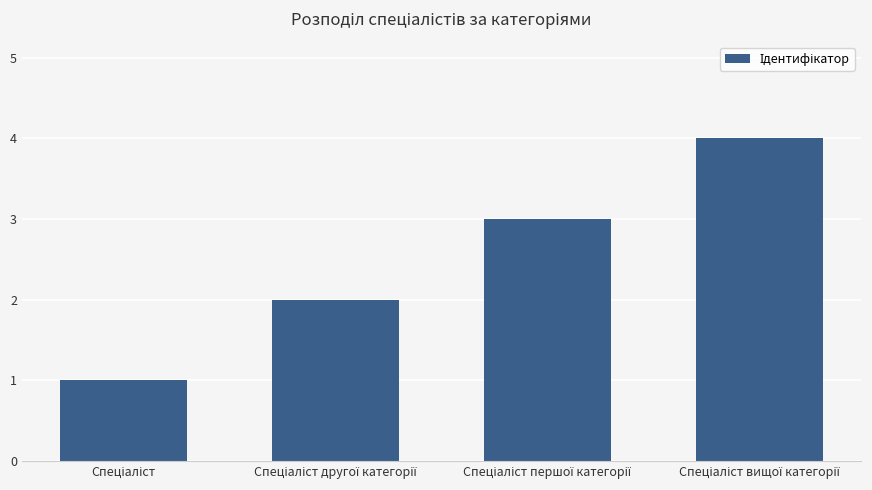

What is the difference between the maximum and minimum values?

3